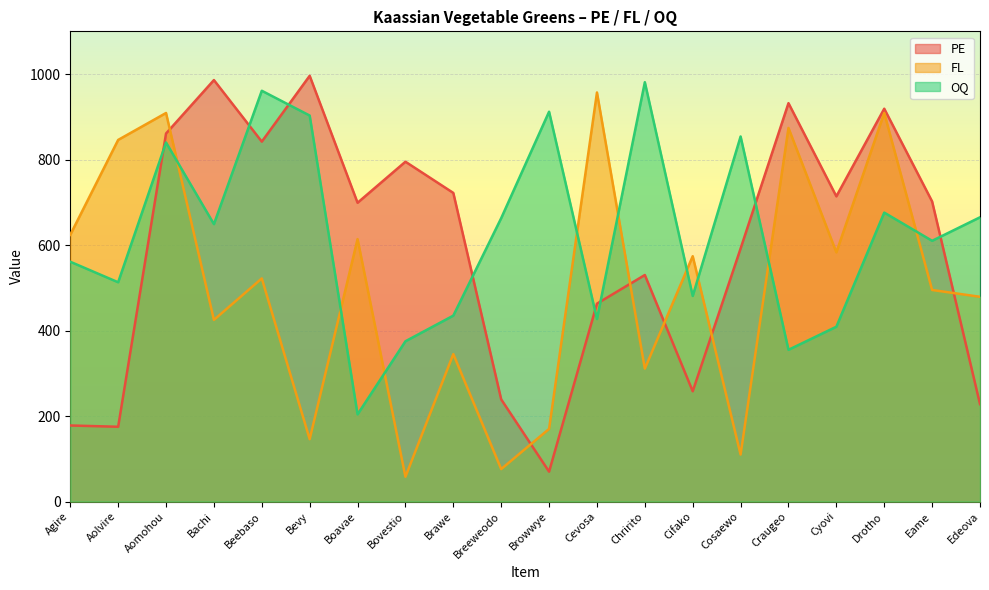

The value of OQ at Drotho is 139. True or false?

False